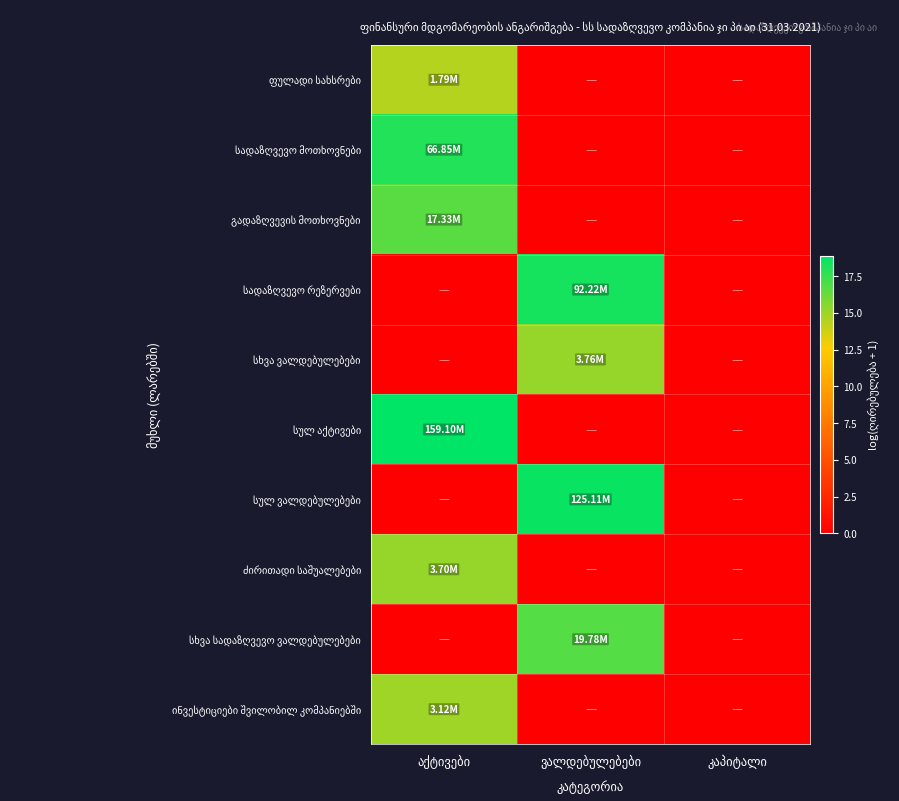

Between აქტივები and ვალდებულებები, which is larger?

აქტივები